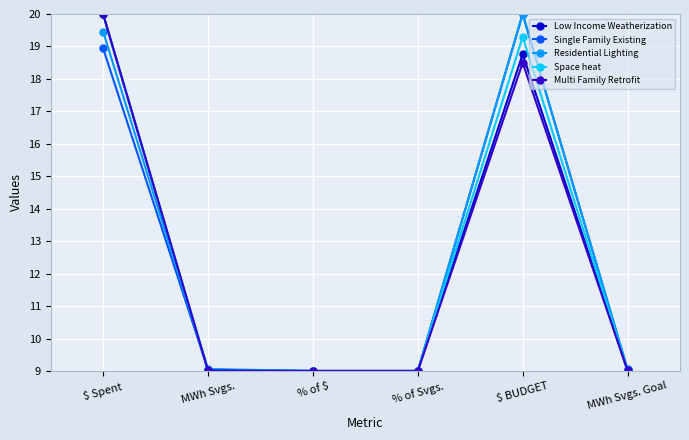

True or false: Single Family Existing has more than 2 interior local peaks.

False